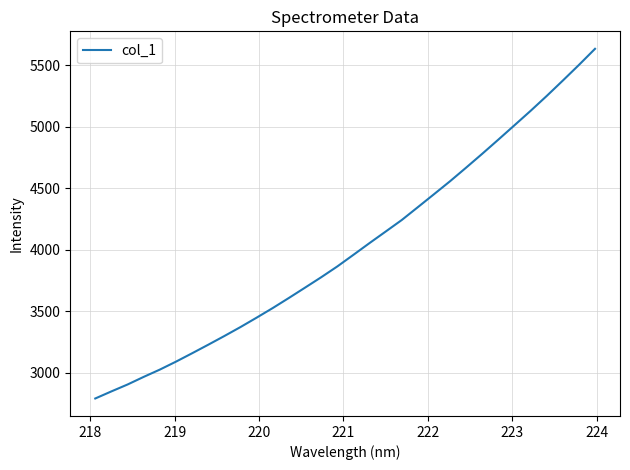

What is the maximum value shown in the chart?

5633.1